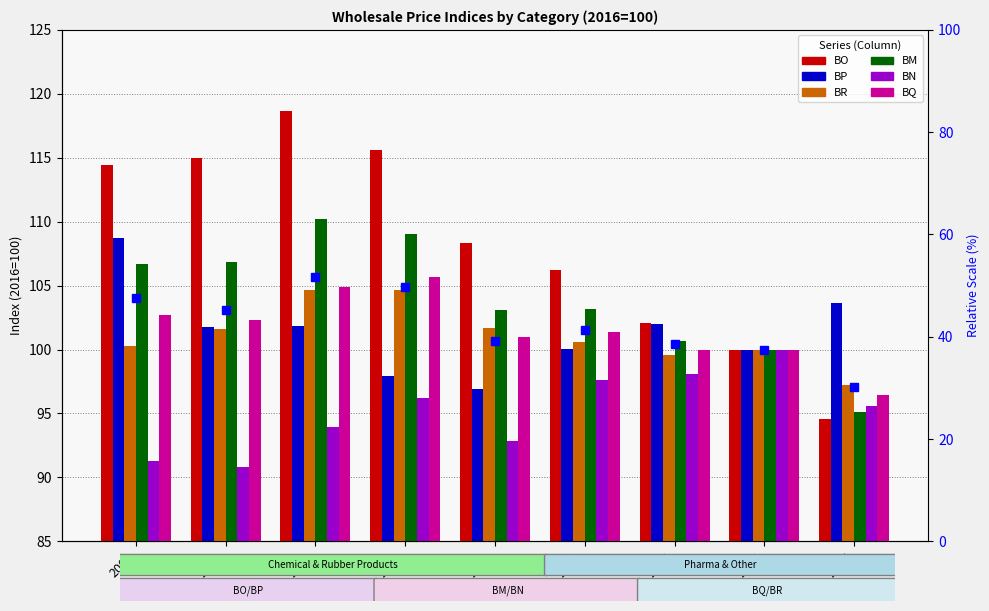

What are all the series names shown in the legend?

BO, BP, BR, BM, BN, BQ